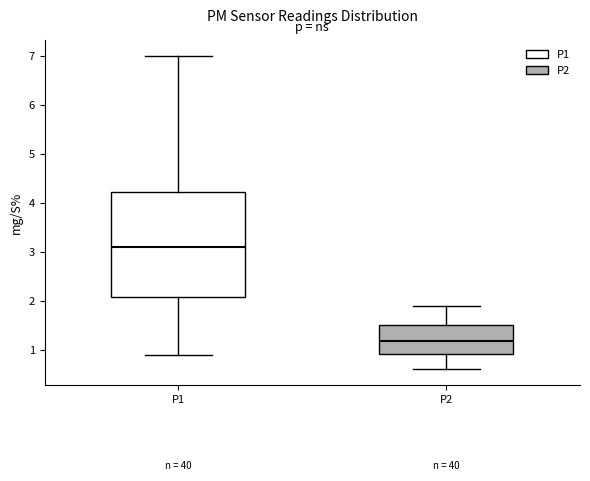

Which box is the tallest, from its lower edge to its upper edge?

P1